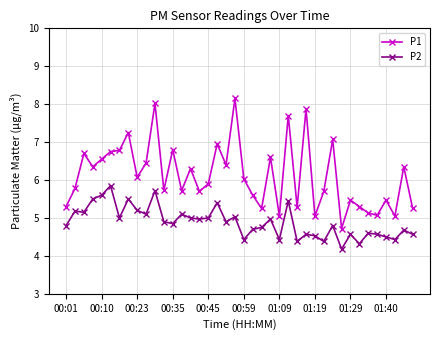

Does the chart display data point markers on the line(s)?

Yes